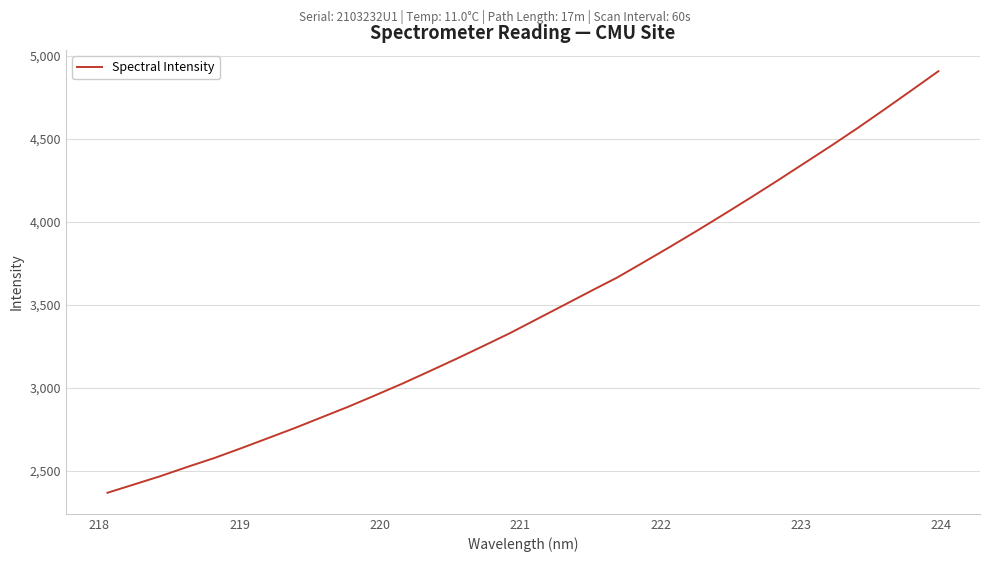

Reading left to right, extract all data points from this chart.

2368.1	2418.6	2469.6	2525.0	2578.4	2637.4	2698.1	2759.3	2823.6	2888.1	2956.6	3026.2	3100.1	3174.6	3251.4	3329.4	3413.4	3497.3	3581.5	3664.4	3757.5	3851.8	3948.2	4047.1	4147.5	4250.0	4354.7	4459.5	4567.5	4679.6	4793.4	4908.0